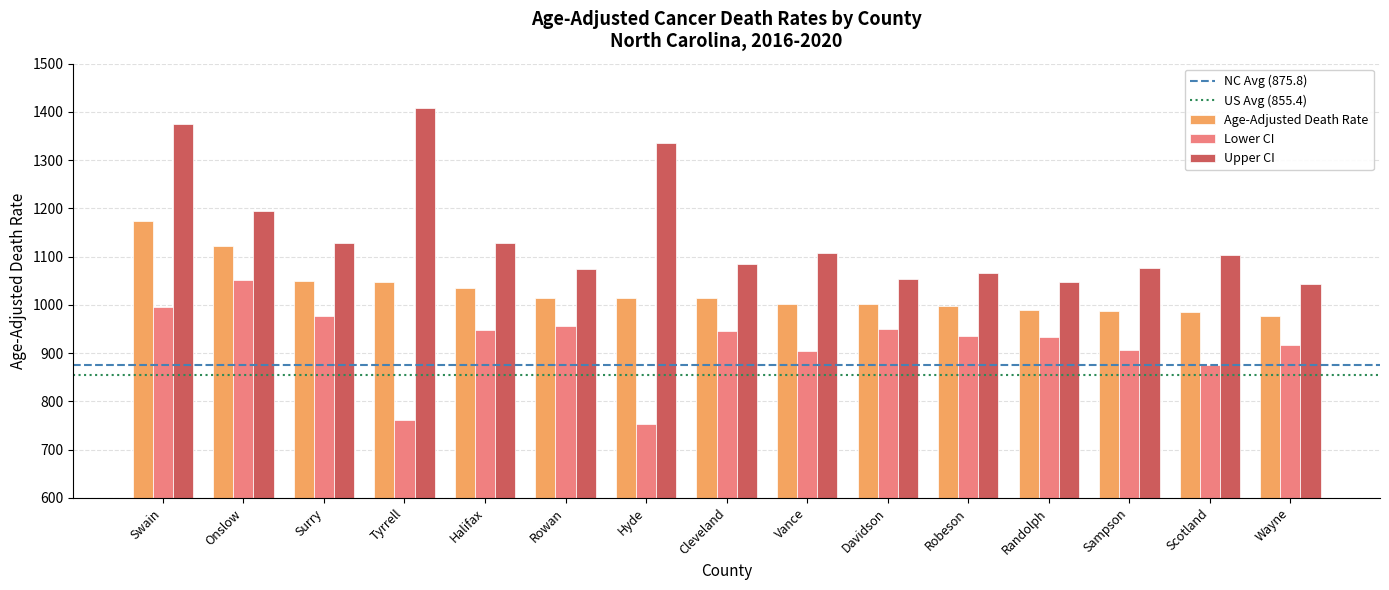

What is the difference between the second highest and minimum values in the Lower CI series?

242.3